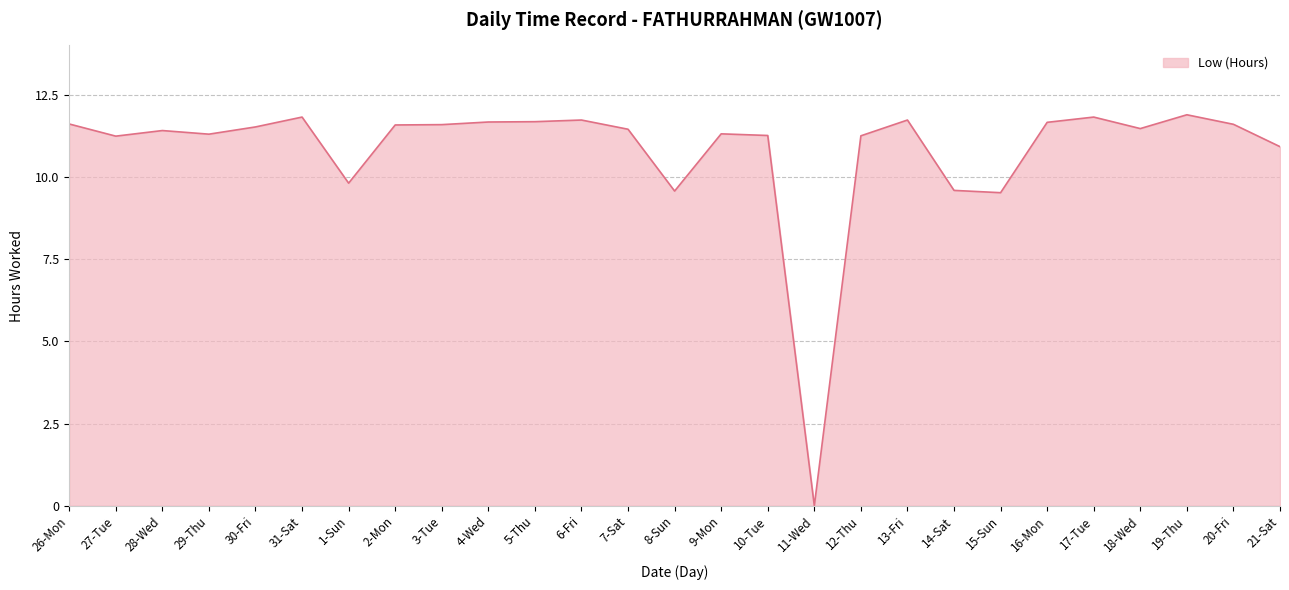

How many series are shown in this chart?

1